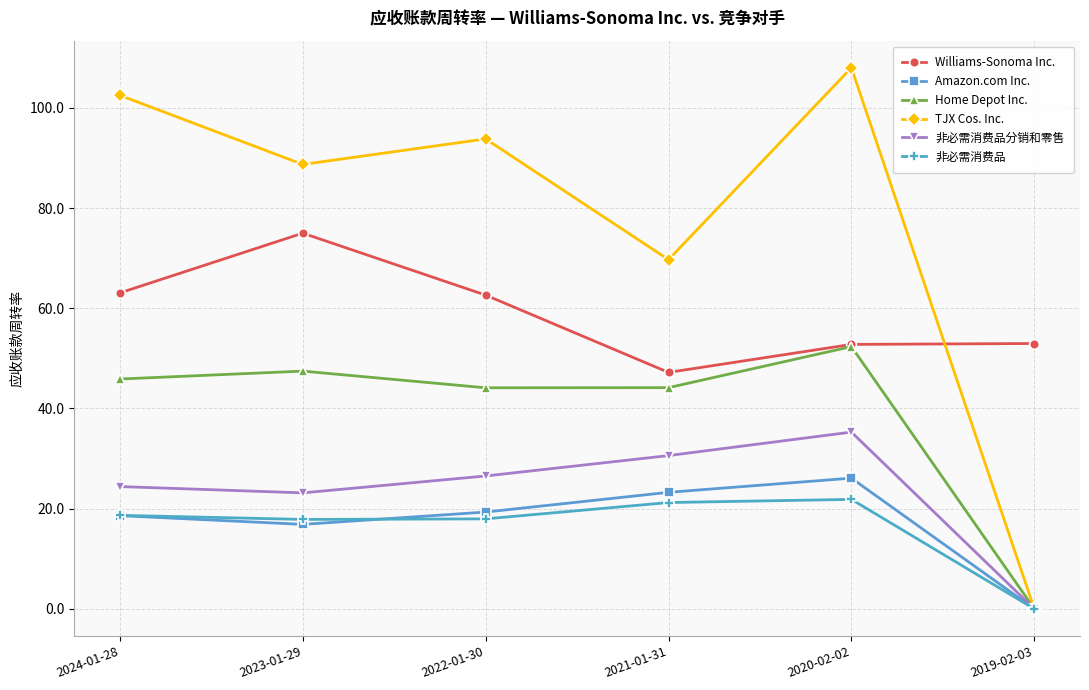

At which category is the sum across all series the highest?

2020-02-02